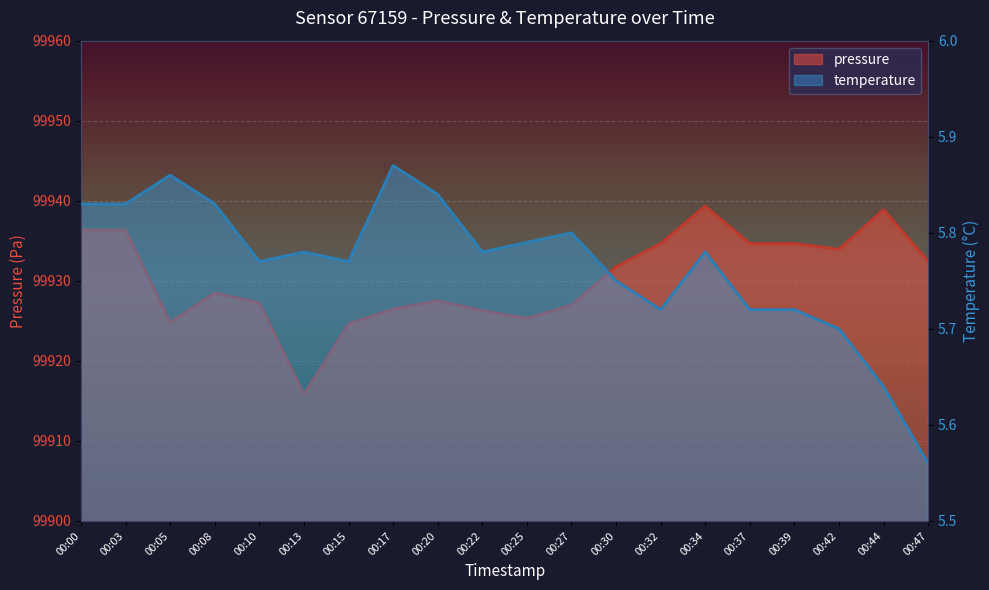

At how many categories does at least one series exceed 5184?

20